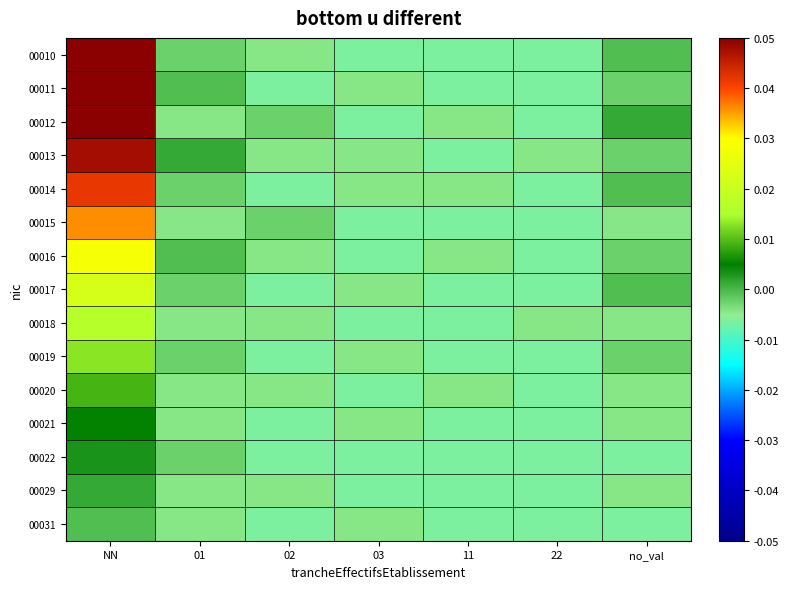

At which category is the sum across all series the highest?

NN